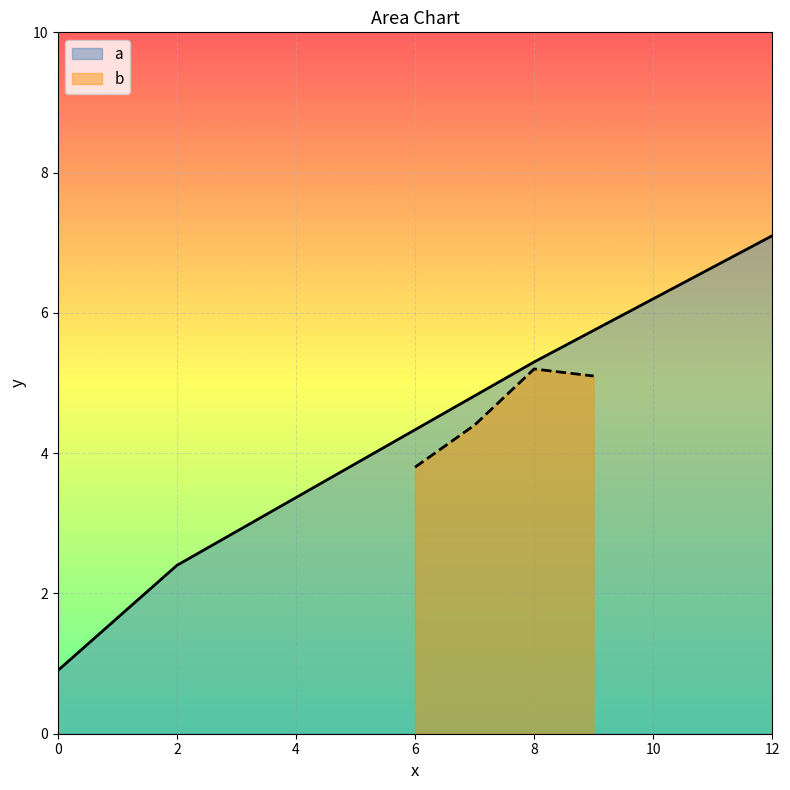

Rank the categories by a value from lowest to highest.

0, 2, 8, 12